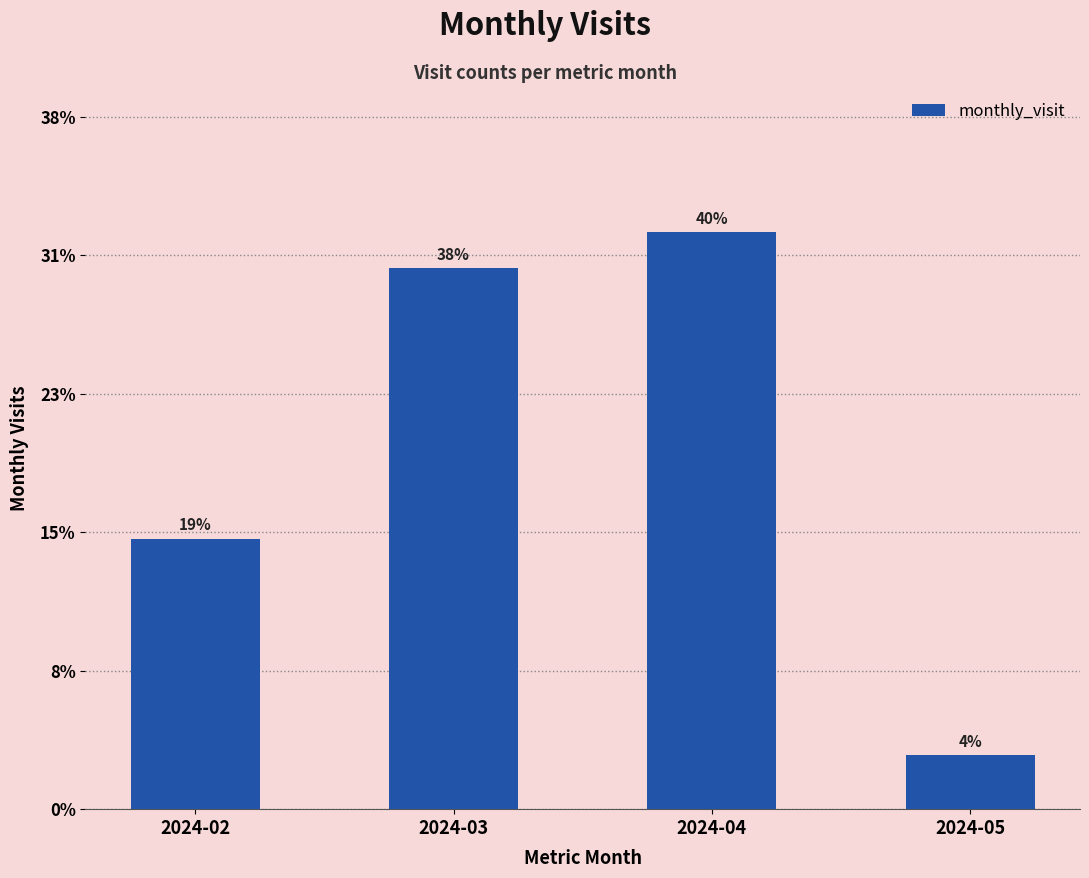

Rank the categories by value from highest to lowest.

2024-04, 2024-03, 2024-02, 2024-05